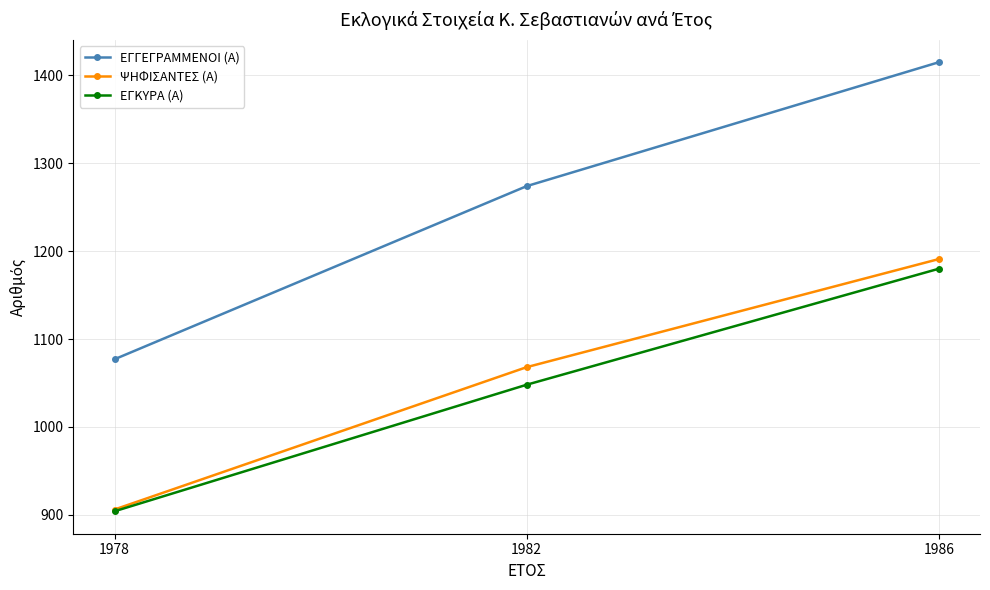

How many distinct data groups are displayed?

3